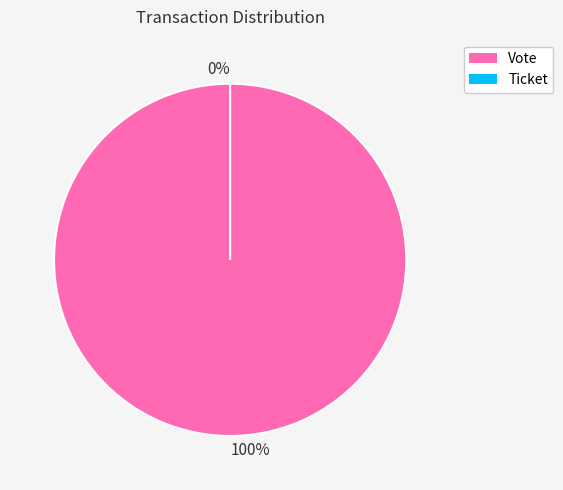

Count the number of slices in the pie.

2